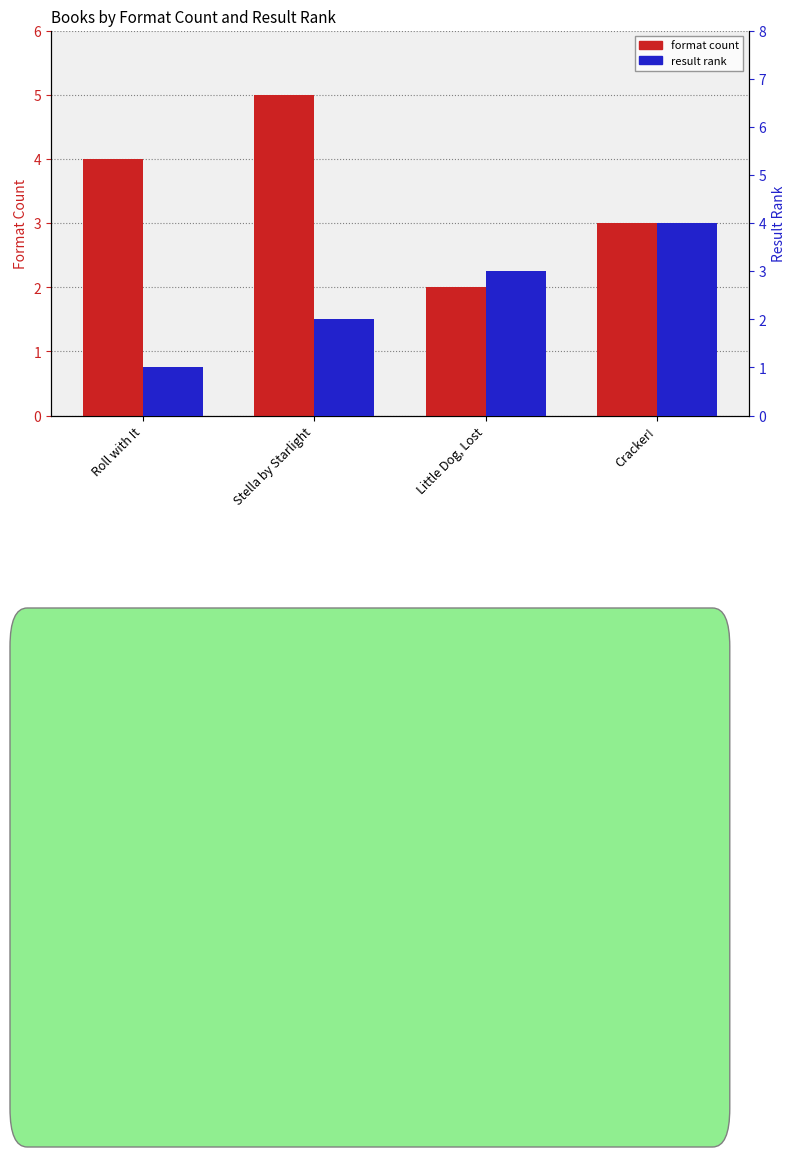

Are the bars horizontal?

No